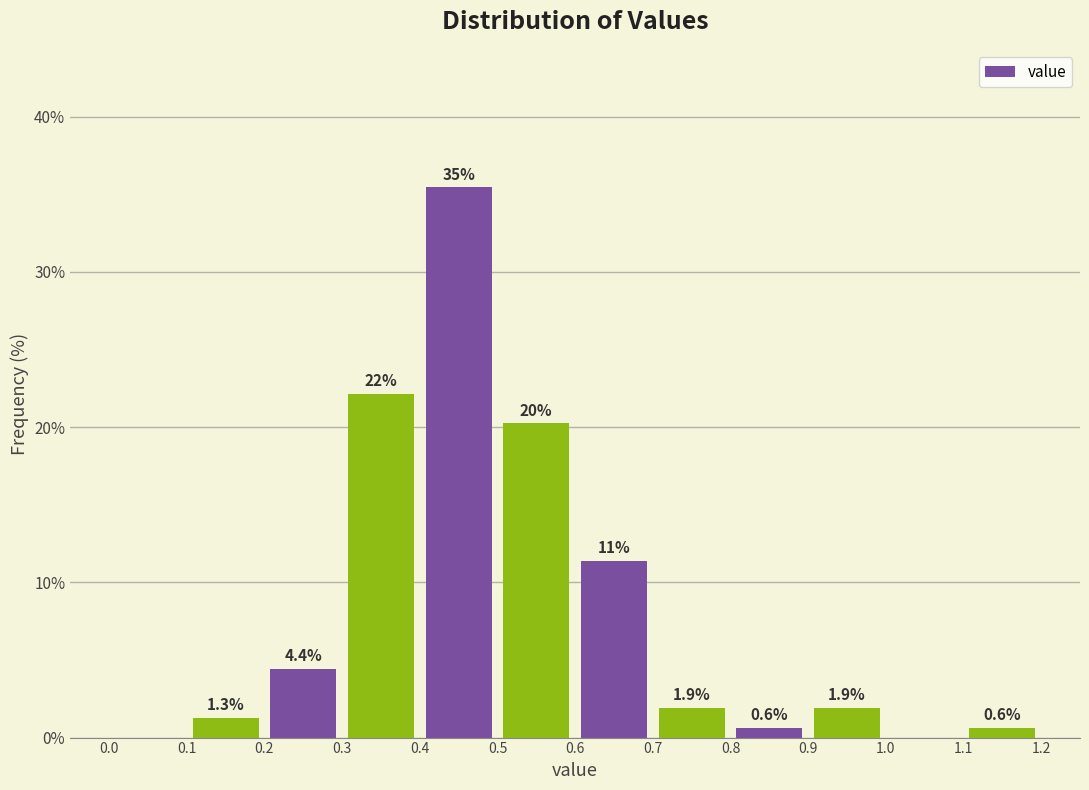

Over which range of the x-axis is the bar tallest?

0.4 to 0.5